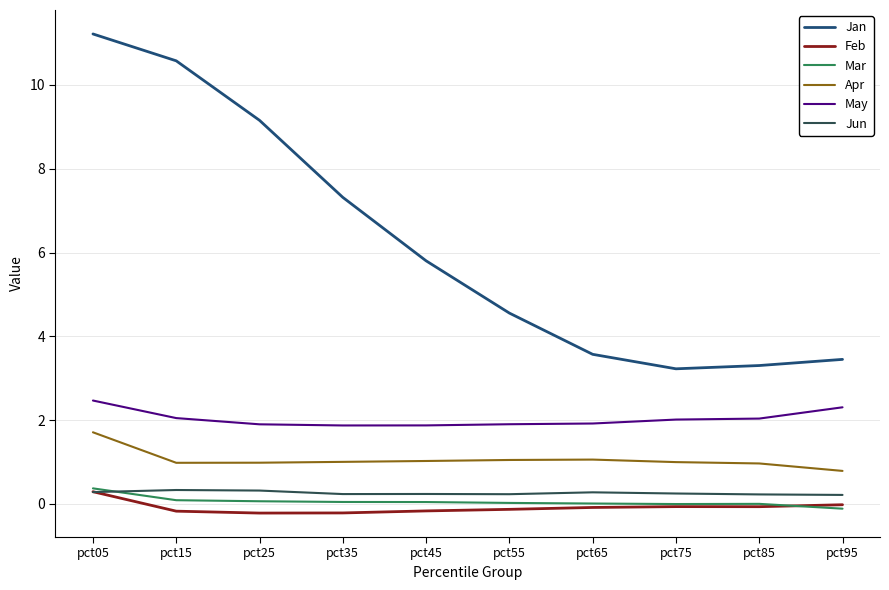

True or false: Jan and Apr cross at least once.

False